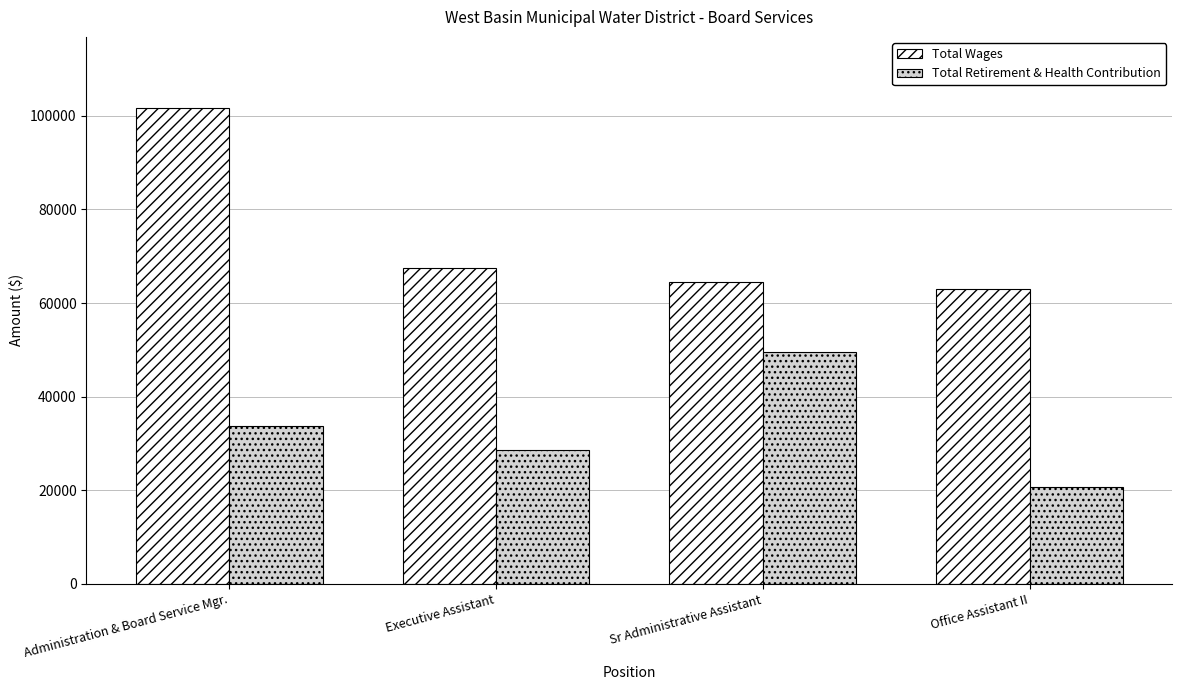

Which series has the largest total across all categories?

Total Wages